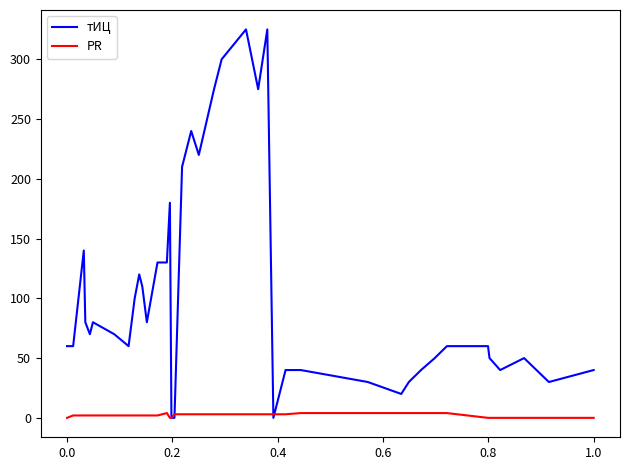

Which series has the widest spread of values?

тИЦ